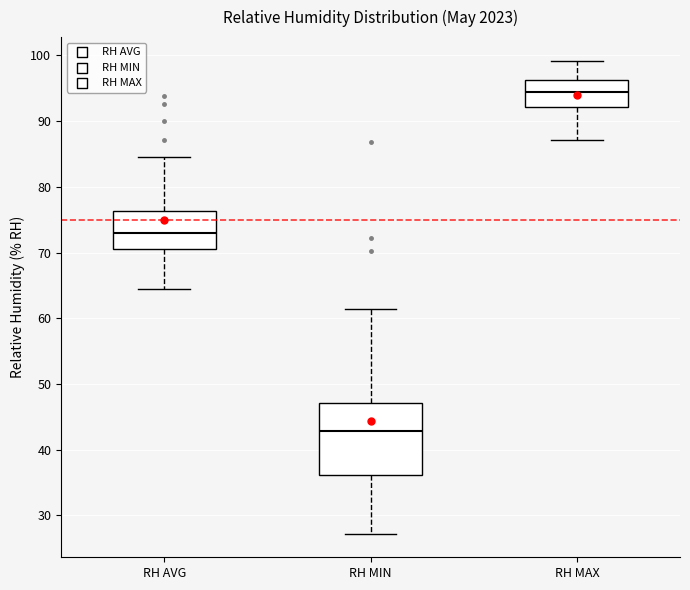

Where does the upper whisker of the box for RH MAX end on the y-axis? The values are not printed on the chart, so give them approximately, as read against the axis.

99